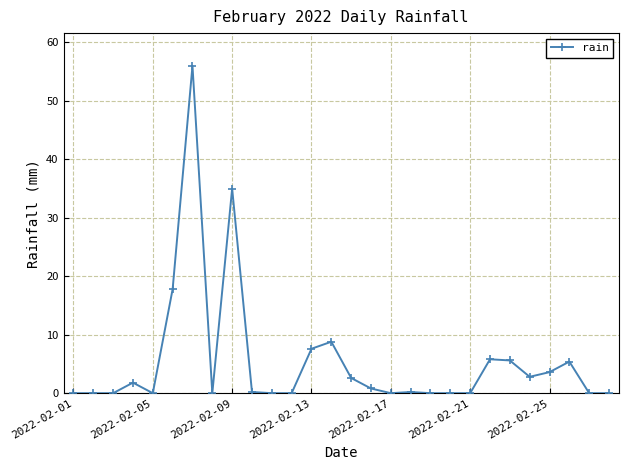

What is the maximum value shown in the chart?

56.0